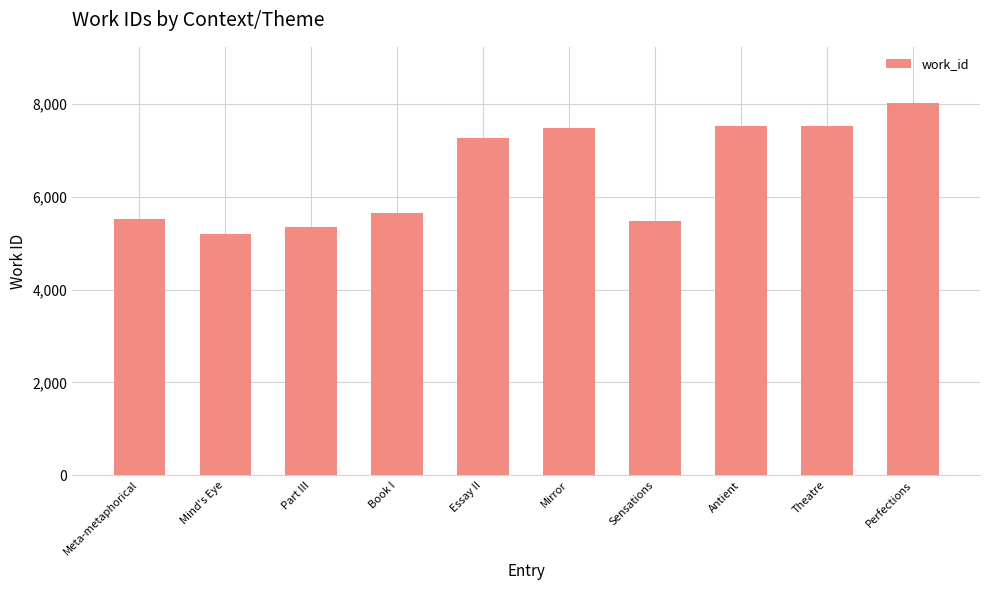

What is the greatest value displayed?

8025